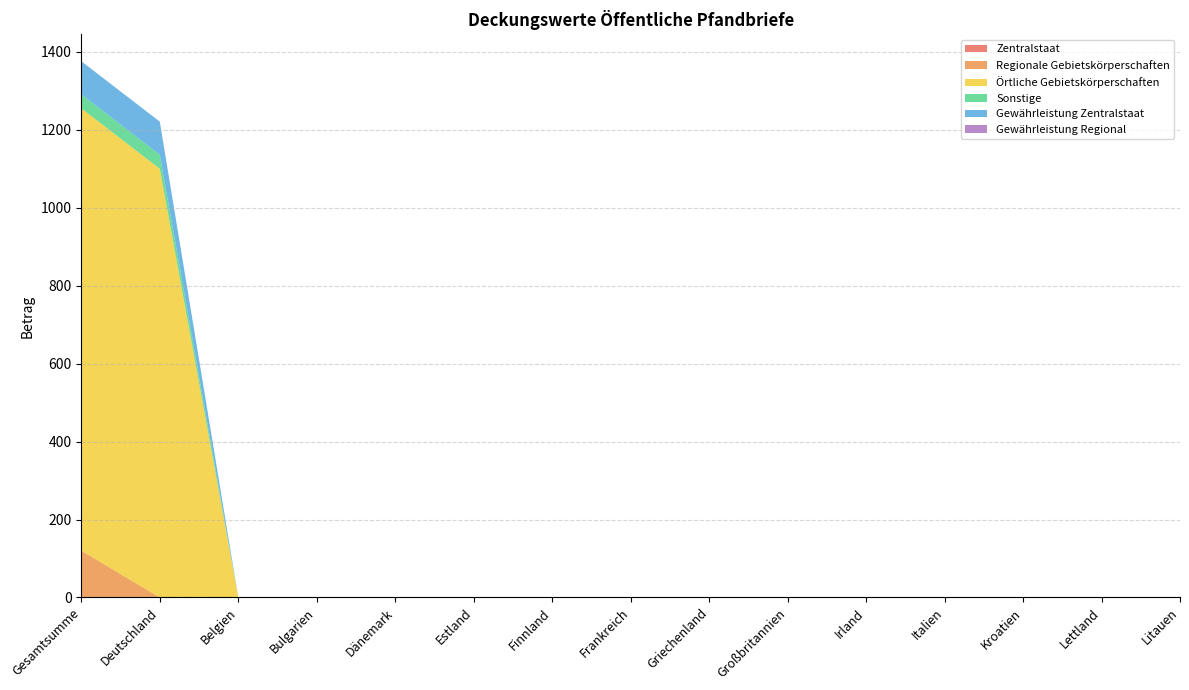

Reading left to right, list all the values displayed in this chart.

Zentralstaat: Gesamtsumme=0.0	Deutschland=0.0	Belgien=0.0	Bulgarien=0.0	Dänemark=0.0	Estland=0.0	Finnland=0.0	Frankreich=0.0	Griechenland=0.0	Großbritannien=0.0	Irland=0.0	Italien=0.0	Kroatien=0.0	Lettland=0.0	Litauen=0.0
Regionale Gebietskörperschaften: Gesamtsumme=120.0	Deutschland=0.0	Belgien=0.0	Bulgarien=0.0	Dänemark=0.0	Estland=0.0	Finnland=0.0	Frankreich=0.0	Griechenland=0.0	Großbritannien=0.0	Irland=0.0	Italien=0.0	Kroatien=0.0	Lettland=0.0	Litauen=0.0
Örtliche Gebietskörperschaften: Gesamtsumme=1135.0	Deutschland=1100.0	Belgien=0.0	Bulgarien=0.0	Dänemark=0.0	Estland=0.0	Finnland=0.0	Frankreich=0.0	Griechenland=0.0	Großbritannien=0.0	Irland=0.0	Italien=0.0	Kroatien=0.0	Lettland=0.0	Litauen=0.0
Sonstige: Gesamtsumme=35.9	Deutschland=35.9	Belgien=0.0	Bulgarien=0.0	Dänemark=0.0	Estland=0.0	Finnland=0.0	Frankreich=0.0	Griechenland=0.0	Großbritannien=0.0	Irland=0.0	Italien=0.0	Kroatien=0.0	Lettland=0.0	Litauen=0.0
Gewährleistung Zentralstaat: Gesamtsumme=85.0	Deutschland=85.0	Belgien=0.0	Bulgarien=0.0	Dänemark=0.0	Estland=0.0	Finnland=0.0	Frankreich=0.0	Griechenland=0.0	Großbritannien=0.0	Irland=0.0	Italien=0.0	Kroatien=0.0	Lettland=0.0	Litauen=0.0
Gewährleistung Regional: Gesamtsumme=0.0	Deutschland=0.0	Belgien=0.0	Bulgarien=0.0	Dänemark=0.0	Estland=0.0	Finnland=0.0	Frankreich=0.0	Griechenland=0.0	Großbritannien=0.0	Irland=0.0	Italien=0.0	Kroatien=0.0	Lettland=0.0	Litauen=0.0